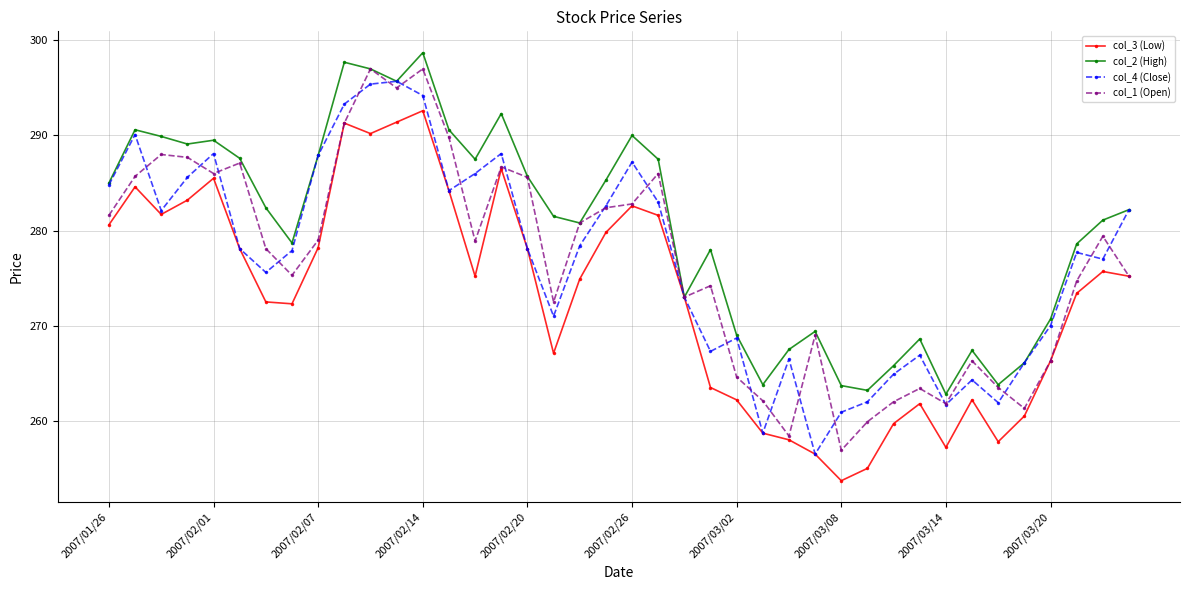

What is the maximum value shown in the chart?

298.7